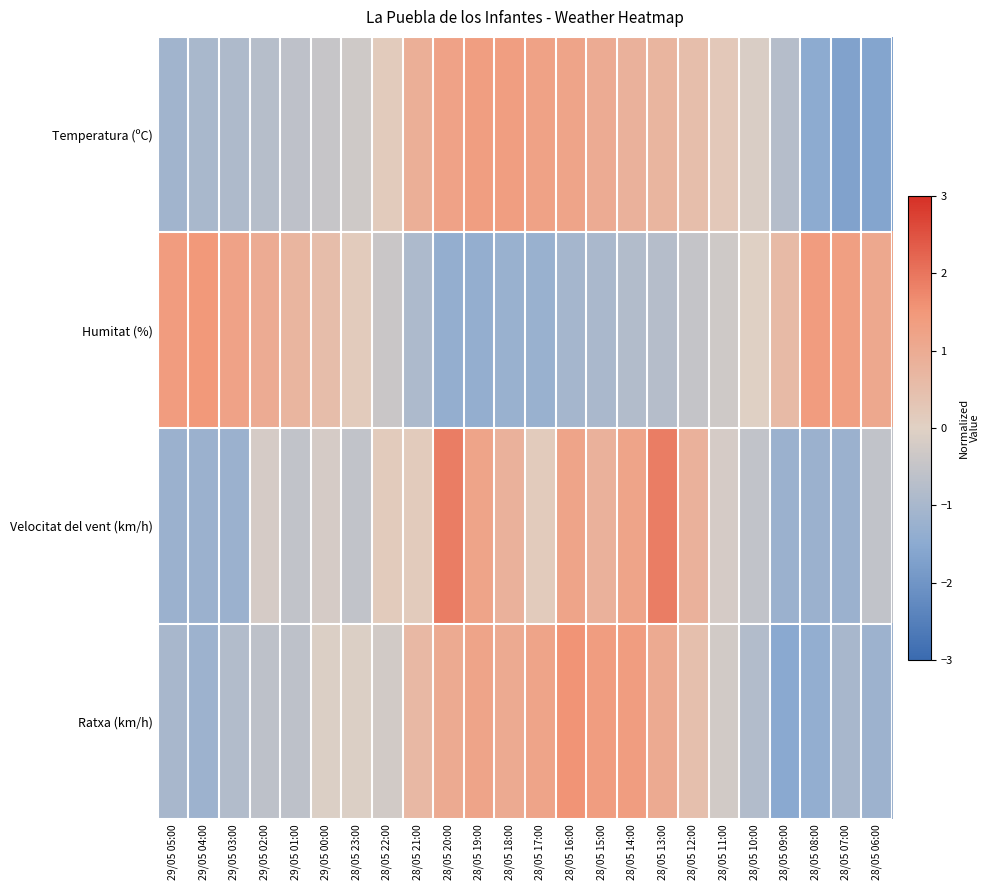

Reading left to right, list all the values displayed in this chart.

Temperatura (ºC): 29/05 05:00=-1.1	29/05 04:00=-1.0	29/05 03:00=-0.9	29/05 02:00=-0.7	29/05 01:00=-0.6	29/05 00:00=-0.5	28/05 23:00=-0.3	28/05 22:00=0.2	28/05 21:00=0.9	28/05 20:00=1.2	28/05 19:00=1.4	28/05 18:00=1.4	28/05 17:00=1.3	28/05 16:00=1.2	28/05 15:00=1.0	28/05 14:00=0.8	28/05 13:00=0.7	28/05 12:00=0.5	28/05 11:00=0.2	28/05 10:00=-0.1	28/05 09:00=-0.8	28/05 08:00=-1.5	28/05 07:00=-1.7	28/05 06:00=-1.6
Humitat (%): 29/05 05:00=1.4	29/05 04:00=1.5	29/05 03:00=1.2	29/05 02:00=1.0	29/05 01:00=0.7	29/05 00:00=0.5	28/05 23:00=0.1	28/05 22:00=-0.4	28/05 21:00=-0.9	28/05 20:00=-1.3	28/05 19:00=-1.3	28/05 18:00=-1.3	28/05 17:00=-1.3	28/05 16:00=-1.1	28/05 15:00=-1.0	28/05 14:00=-0.8	28/05 13:00=-0.8	28/05 12:00=-0.5	28/05 11:00=-0.3	28/05 10:00=-0.0	28/05 09:00=0.6	28/05 08:00=1.4	28/05 07:00=1.3	28/05 06:00=1.1
Velocitat del vent (km/h): 29/05 05:00=-1.2	29/05 04:00=-1.2	29/05 03:00=-1.2	29/05 02:00=-0.2	29/05 01:00=-0.5	29/05 00:00=-0.2	28/05 23:00=-0.5	28/05 22:00=0.1	28/05 21:00=0.1	28/05 20:00=1.9	28/05 19:00=1.2	28/05 18:00=0.8	28/05 17:00=0.1	28/05 16:00=1.2	28/05 15:00=0.8	28/05 14:00=1.2	28/05 13:00=1.9	28/05 12:00=0.8	28/05 11:00=-0.2	28/05 10:00=-0.5	28/05 09:00=-1.2	28/05 08:00=-1.2	28/05 07:00=-1.2	28/05 06:00=-0.5
Ratxa (km/h): 29/05 05:00=-1.0	29/05 04:00=-1.2	29/05 03:00=-0.8	29/05 02:00=-0.6	29/05 01:00=-0.6	29/05 00:00=-0.1	28/05 23:00=-0.1	28/05 22:00=-0.3	28/05 21:00=0.6	28/05 20:00=1.0	28/05 19:00=1.2	28/05 18:00=1.0	28/05 17:00=1.2	28/05 16:00=1.6	28/05 15:00=1.4	28/05 14:00=1.4	28/05 13:00=1.0	28/05 12:00=0.5	28/05 11:00=-0.3	28/05 10:00=-0.8	28/05 09:00=-1.5	28/05 08:00=-1.4	28/05 07:00=-1.0	28/05 06:00=-1.2